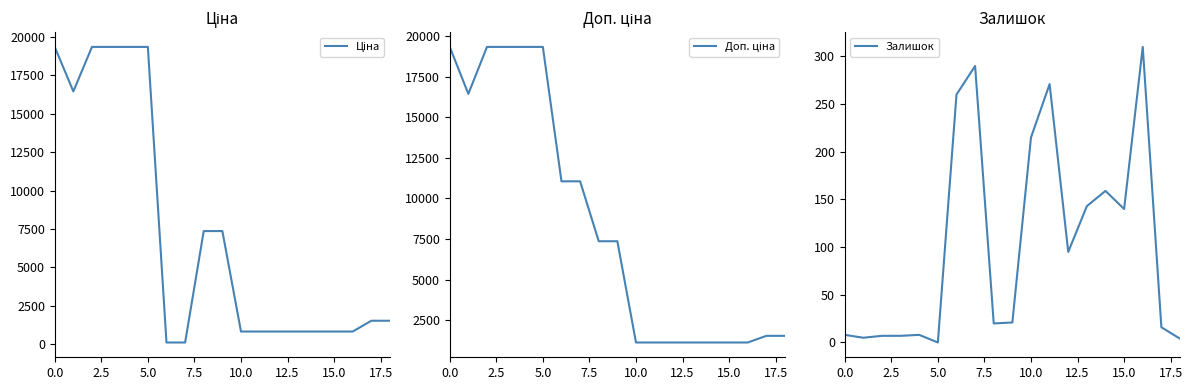

The value of Доп. ціна at 14 is 1116.5. True or false?

True